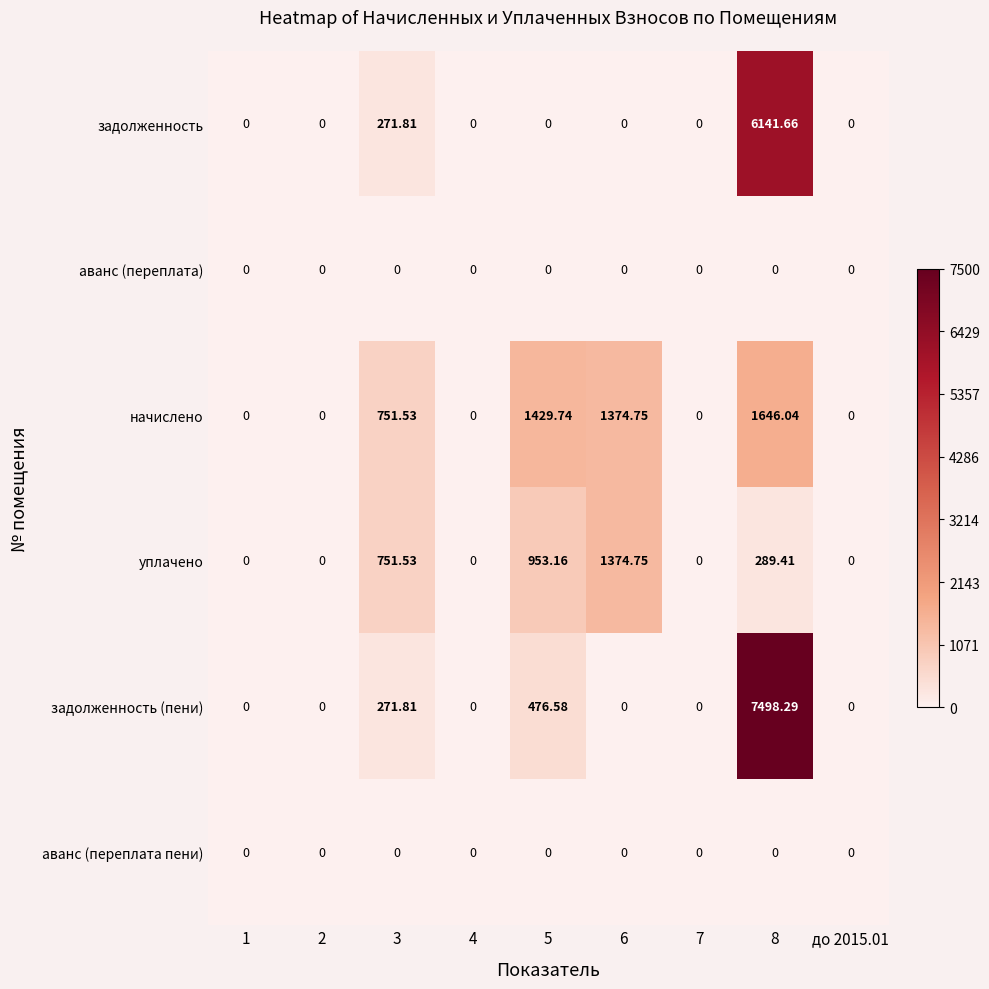

Count the number of data series in this chart.

6